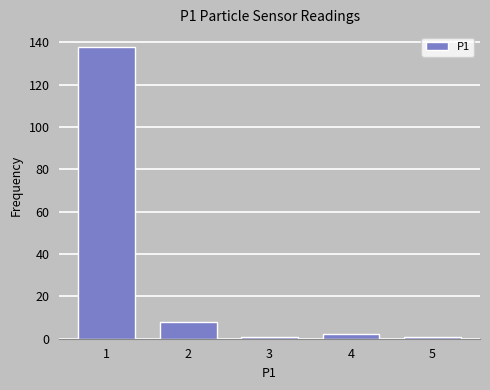

Reading left to right, transcribe all the data shown in this chart.

1=138	2=8	3=1	4=2	5=1